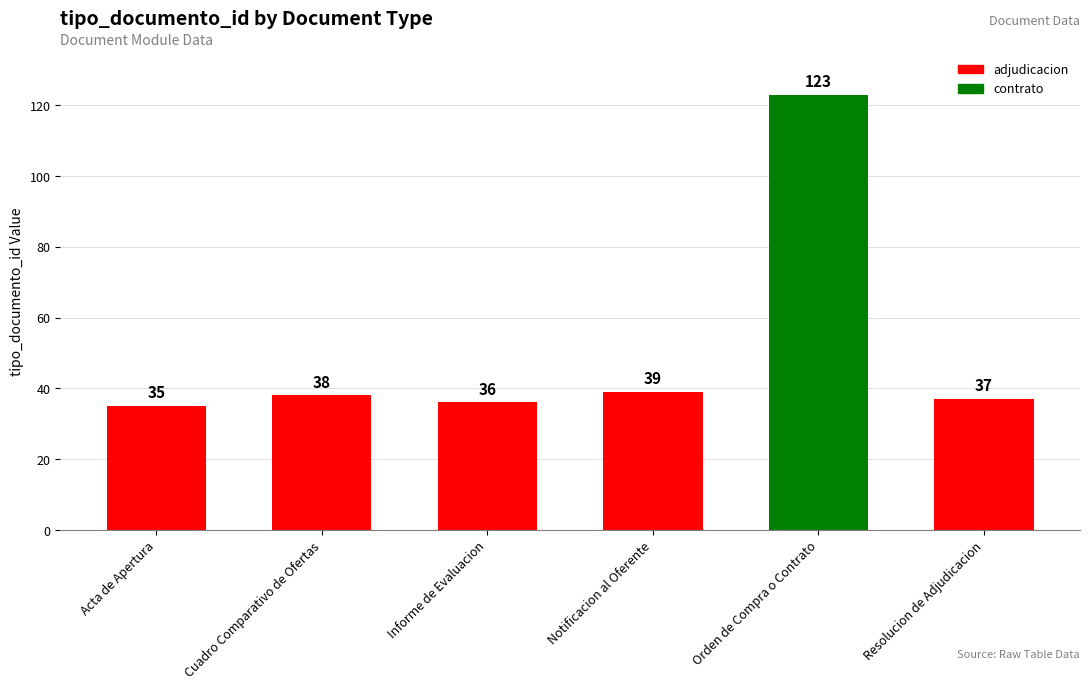

What is the greatest value displayed?

123